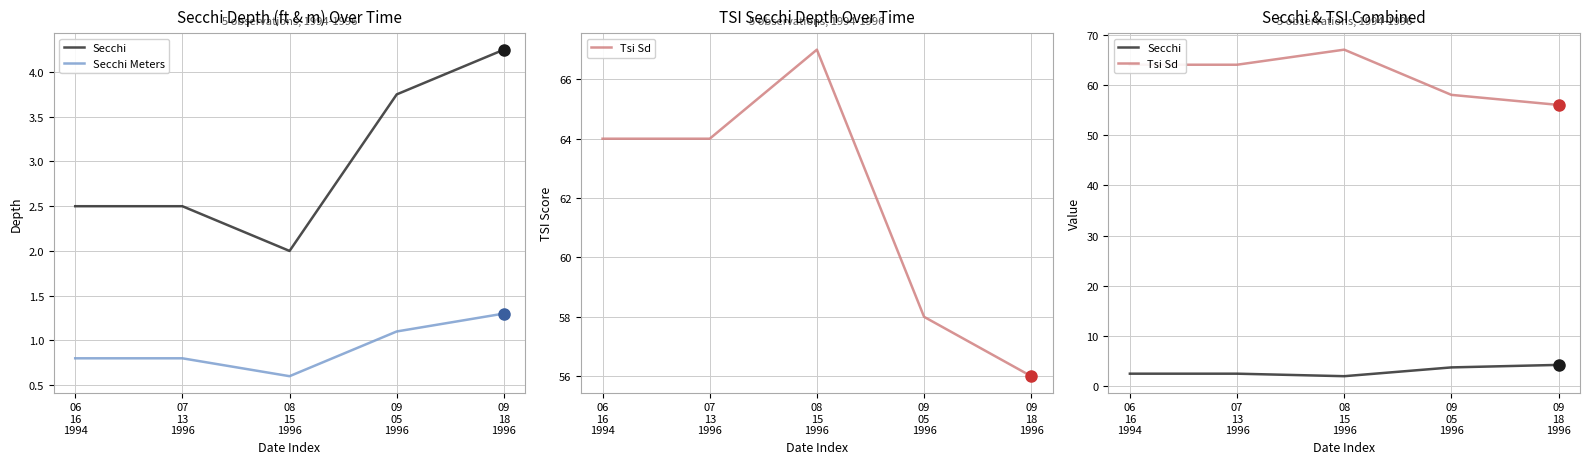

Reading left to right, transcribe all the data shown in this chart.

Secchi: 2.5	2.5	2.0	3.8	4.2
Secchi Meters: 0.8	0.8	0.6	1.1	1.3
Tsi Sd: 64.0	64.0	67.0	58.0	56.0